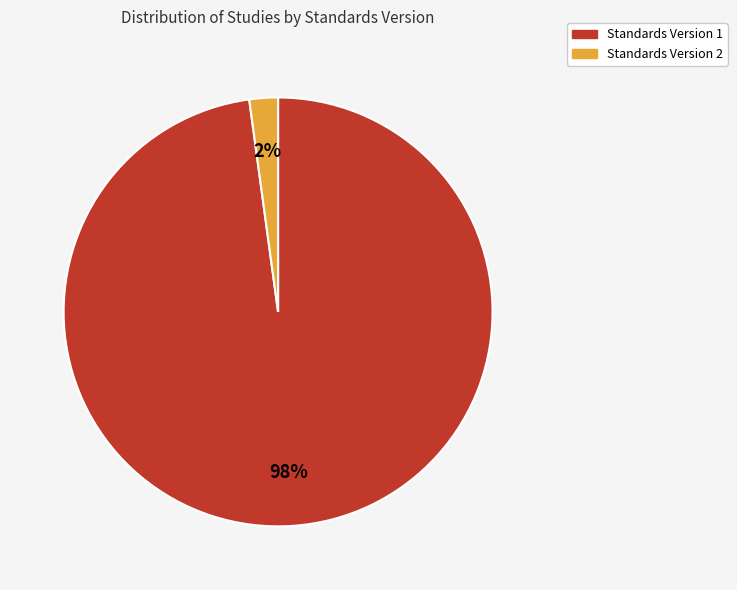

Combined, do Standards Version 1 and Standards Version 2 account for over 50%?

Yes